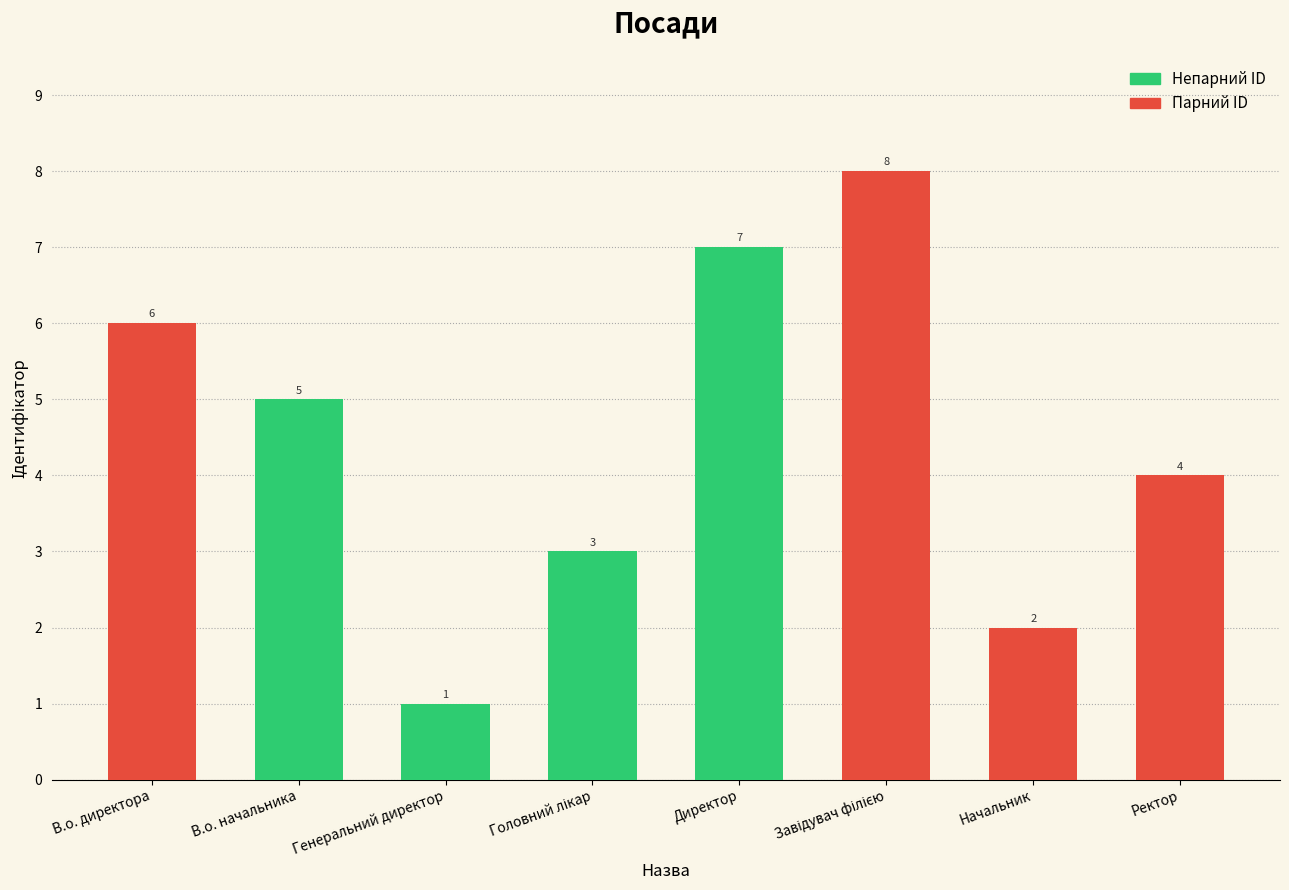

What is the change in value from В.о. директора to Генеральний директор?

-5